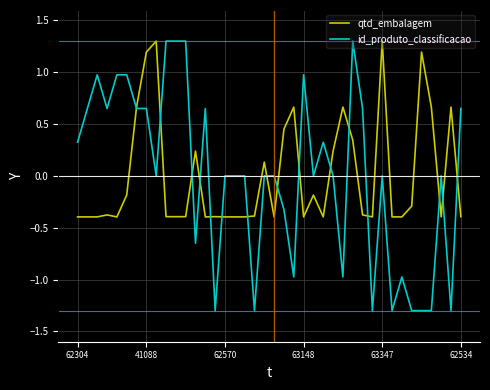

Which series has the largest range (max minus min)?

id_produto_classificacao